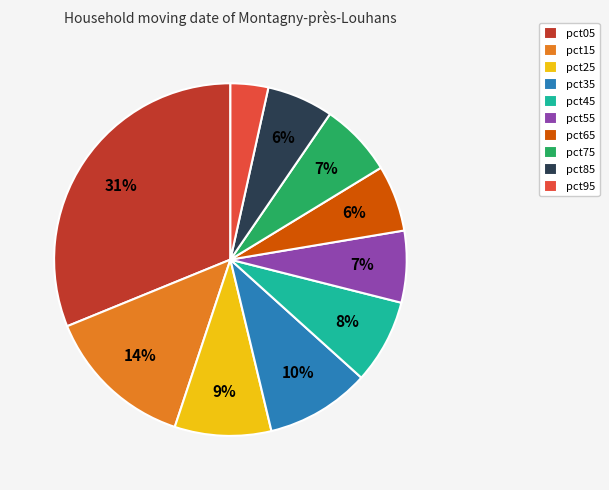

Count the number of slices in the pie.

10